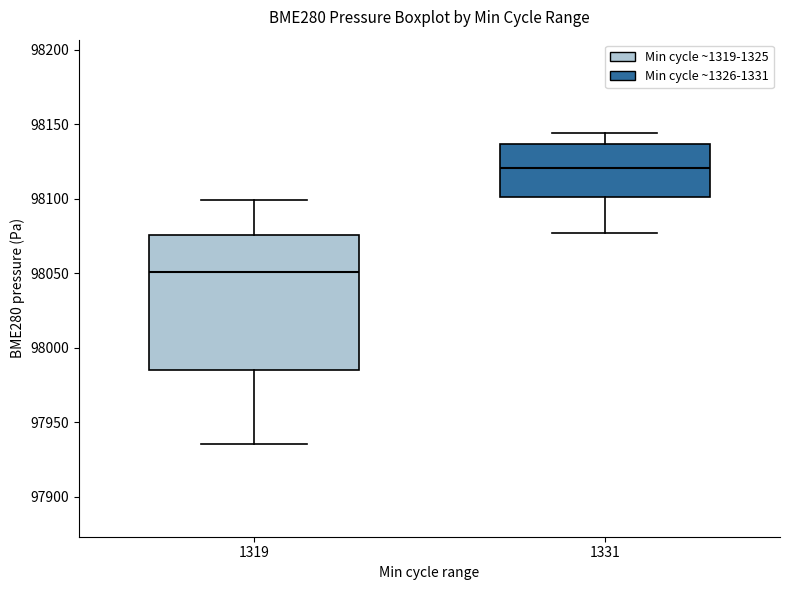

Which box has the highest median line?

1331